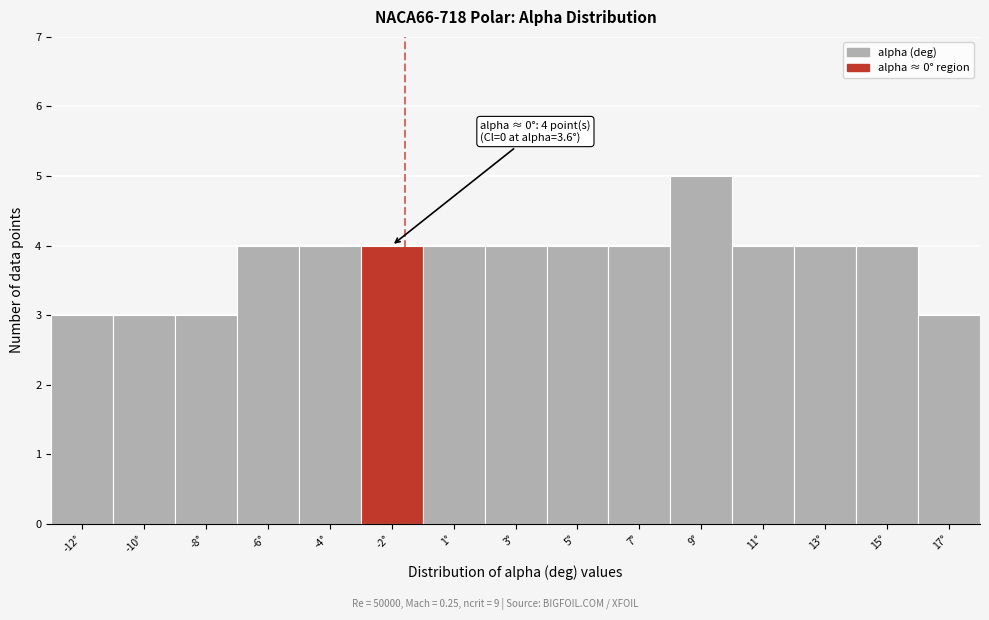

Reading right to left, extract all data points from this chart.

3	4	4	4	5	4	4	4	4	4	4	4	3	3	3